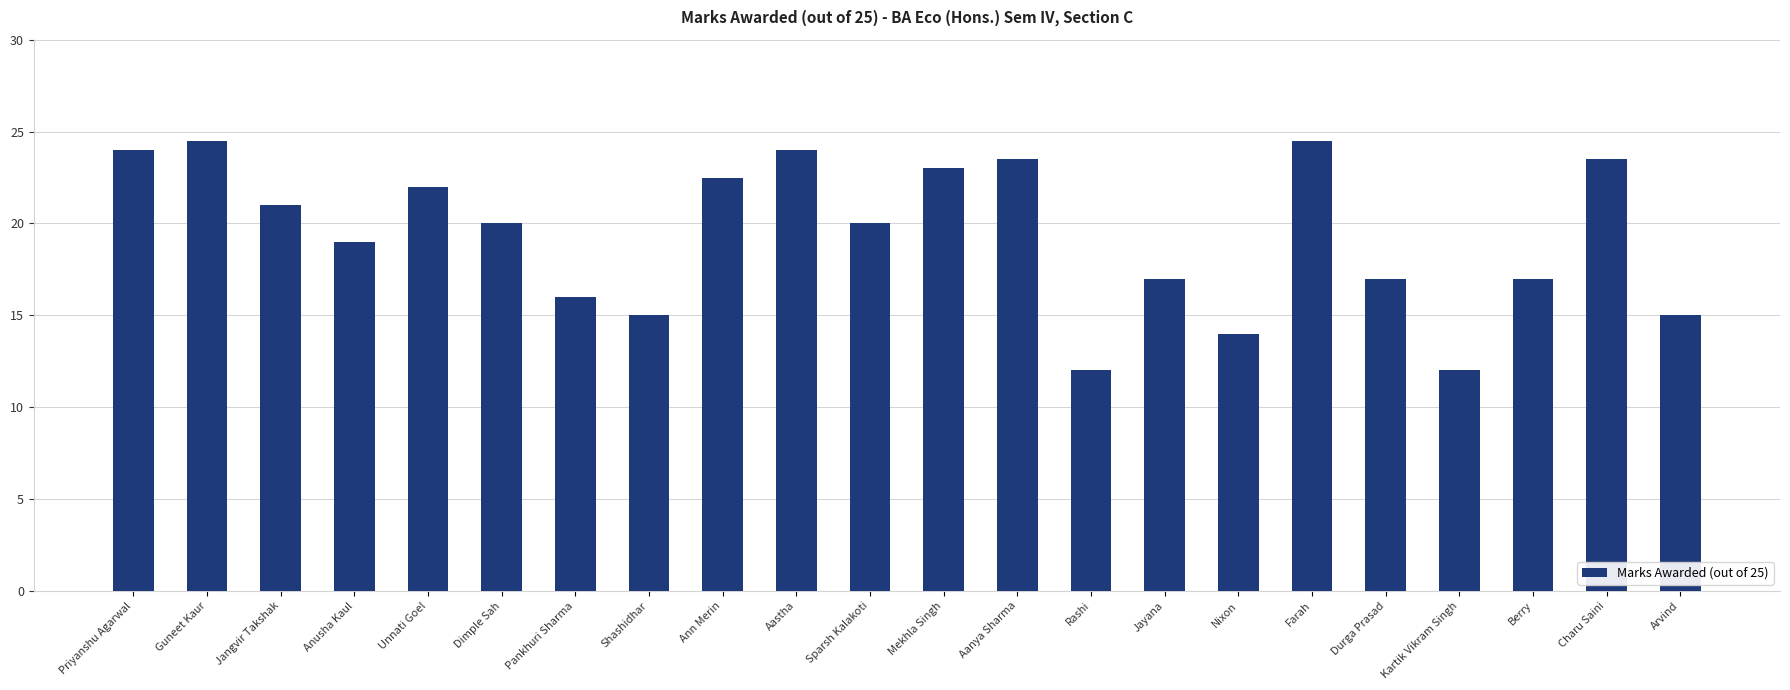

Is it true that the value at Mekhla Singh is 23.0?

True